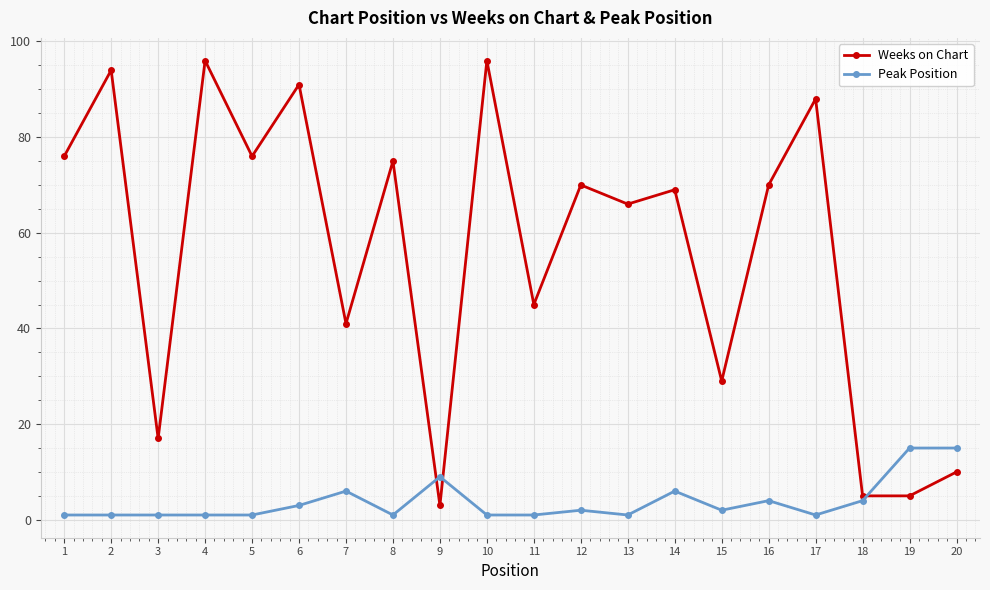

What is the sum of the Weeks on Chart values at 14 and 5?

145